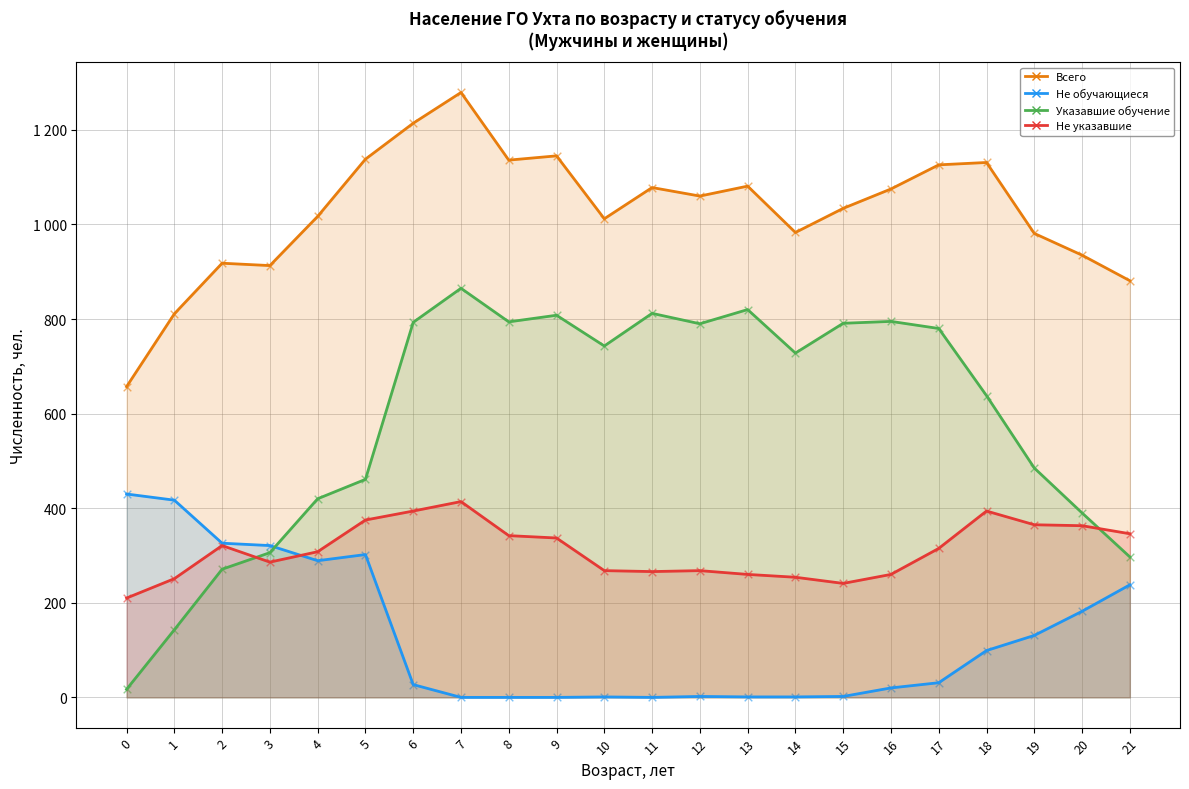

At how many categories does at least one series exceed 1095?

7